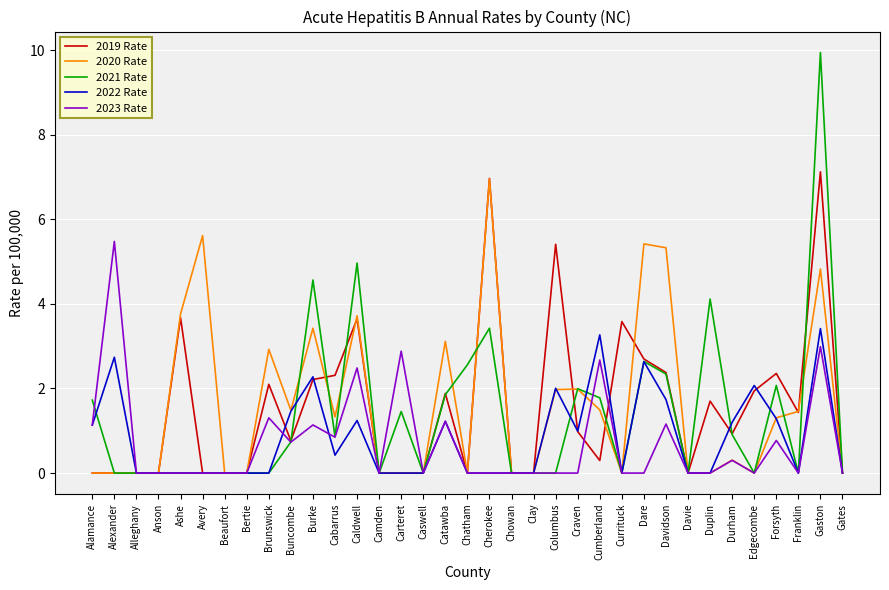

Between Carteret and Gaston, which series saw the biggest shift?

2021 Rate